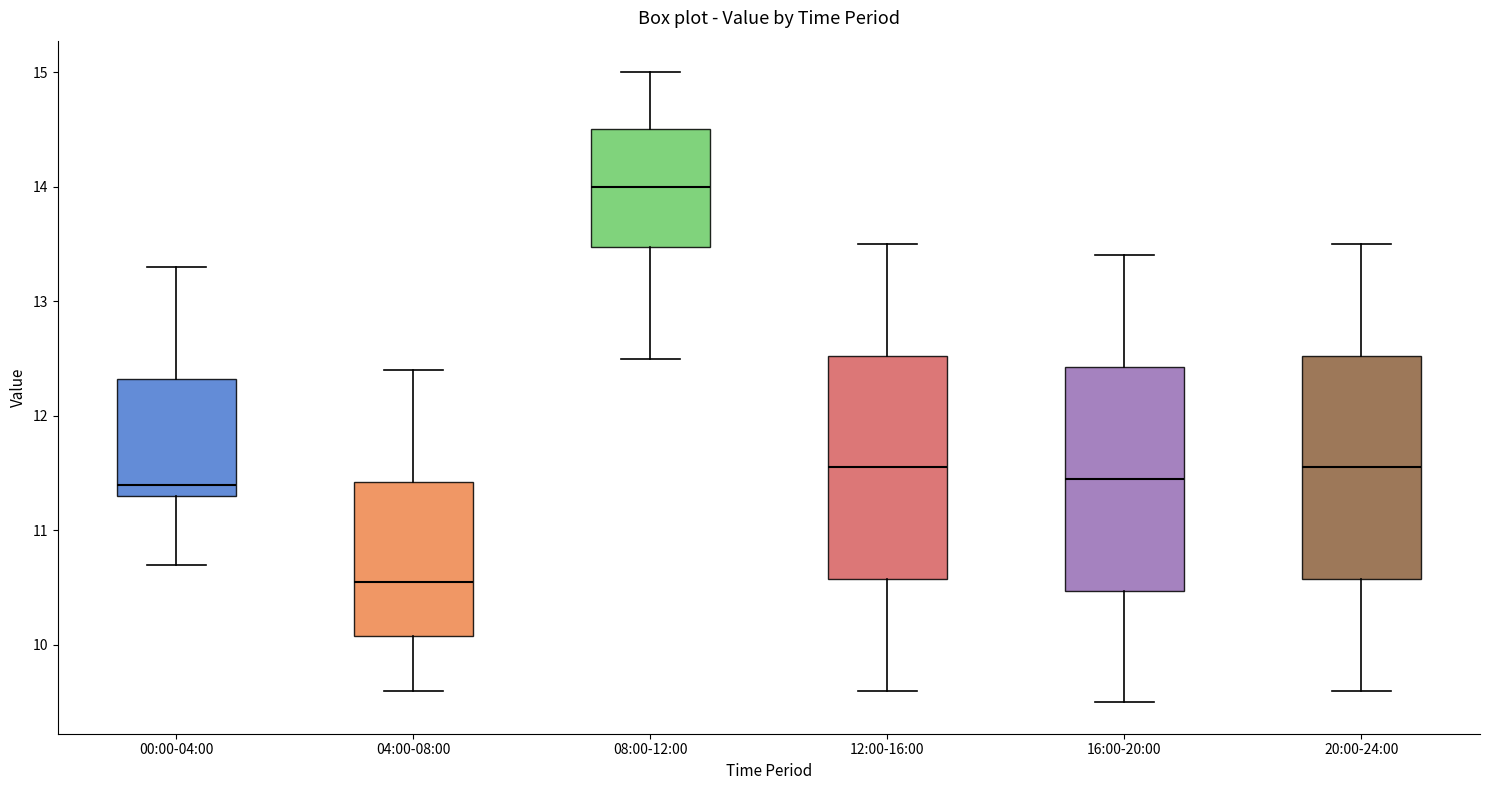

Where is the lower edge of the box for 00:00-04:00 on the y-axis? The values are not printed on the chart, so give them approximately, as read against the axis.

11.3